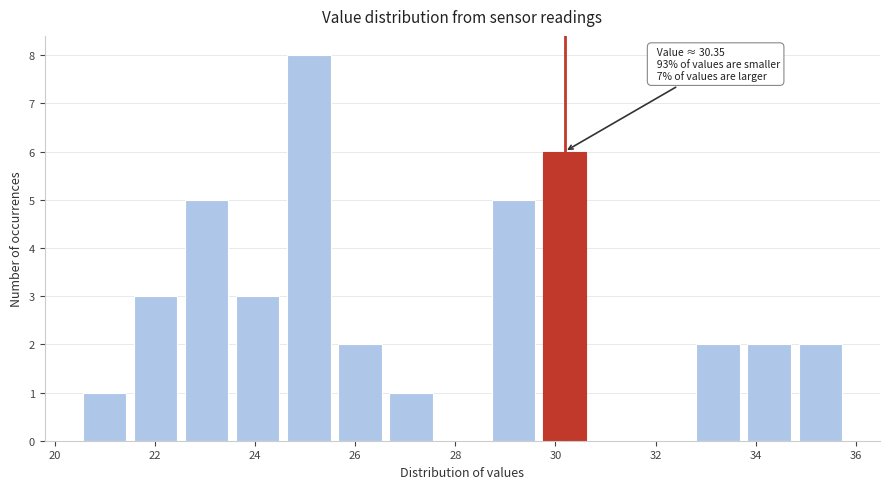

Over which range of the x-axis is the bar tallest?

24.6 to 25.6